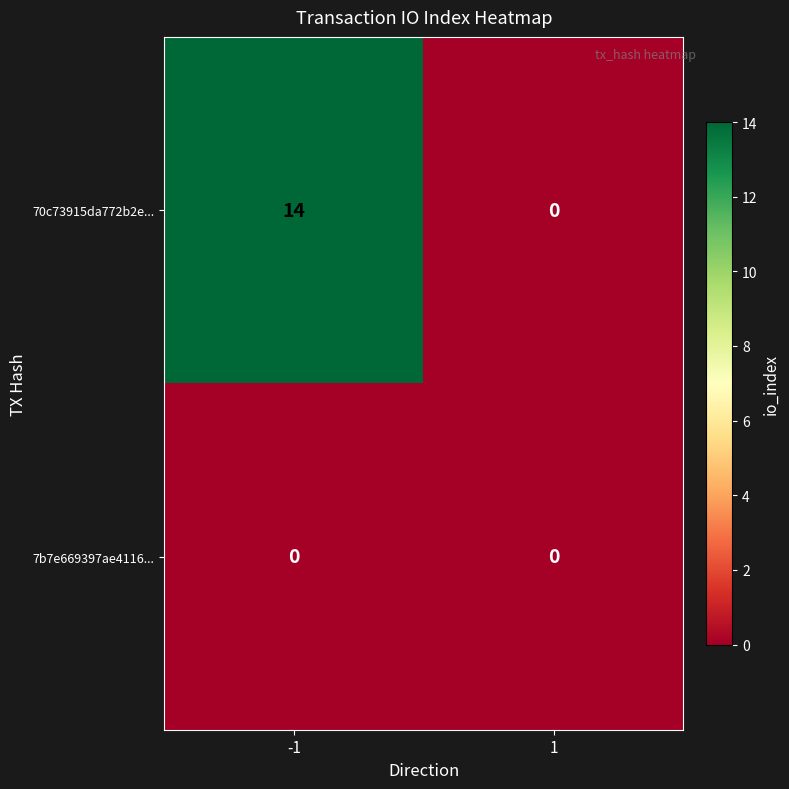

Rank the categories by 70c73915da772b2e... value from lowest to highest.

1, -1